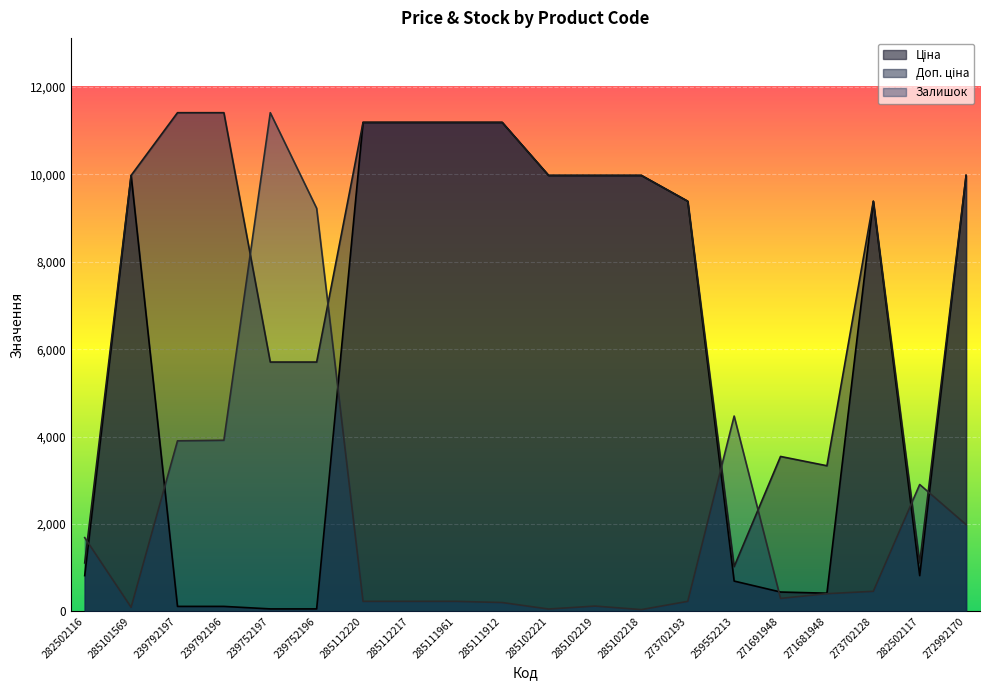

List the series in order of their overall mean, highest first.

Доп. ціна, Ціна, Залишок